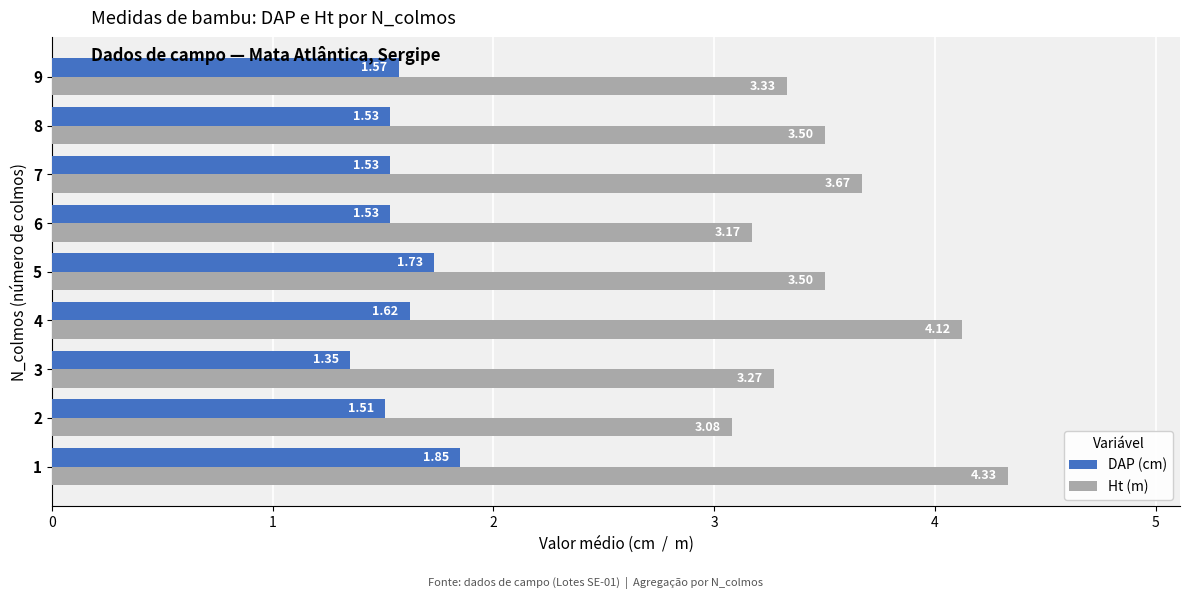

At which label is Ht (m) closest to 3?

2